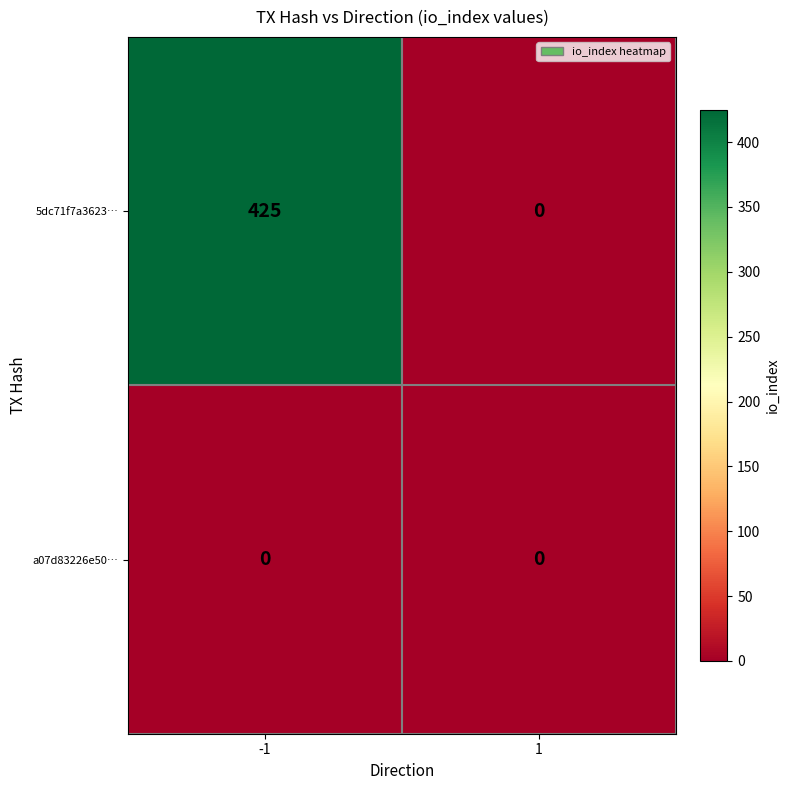

The 5dc71f7a3623… series shows -206 at 1. True or false?

False